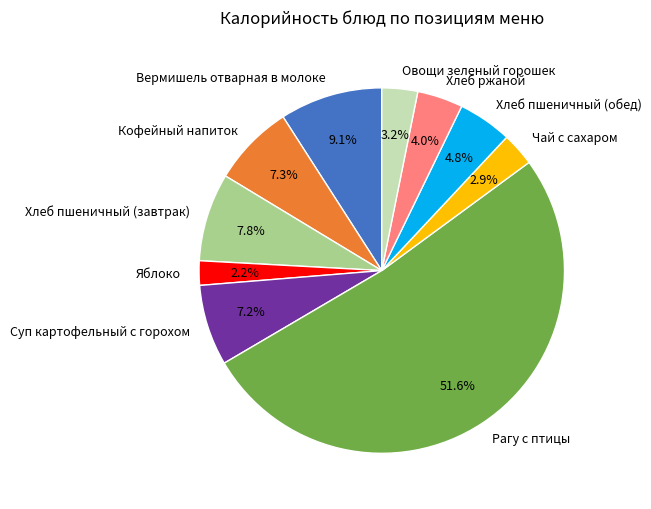

How many segments does this pie chart have?

10